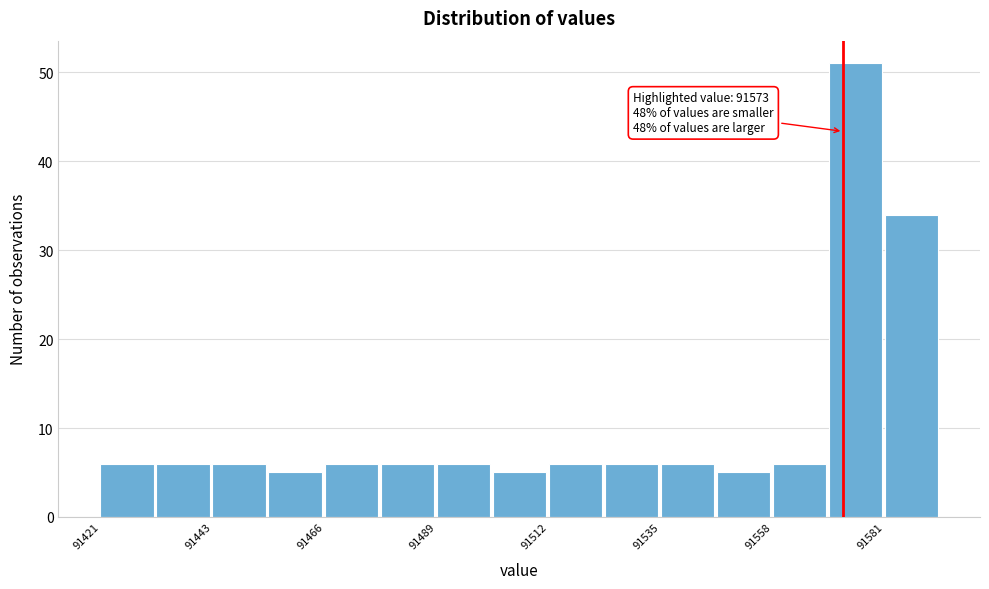

Around what value on the x-axis is the tallest bar? Give the approximate position of its centre, as read against the axis.

91575